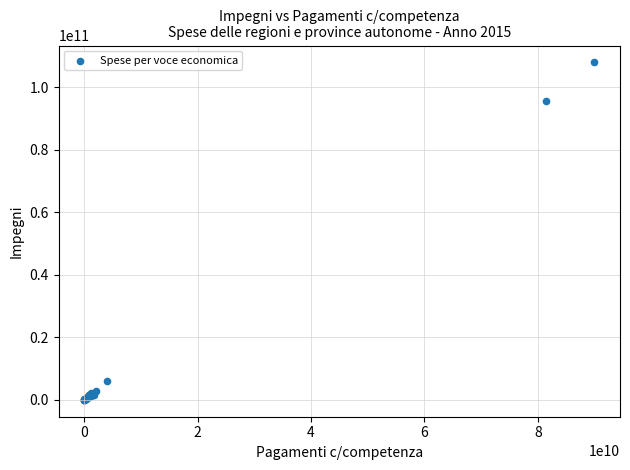

What Y value in the scatter plot is closest to 53966552376?

95457063127